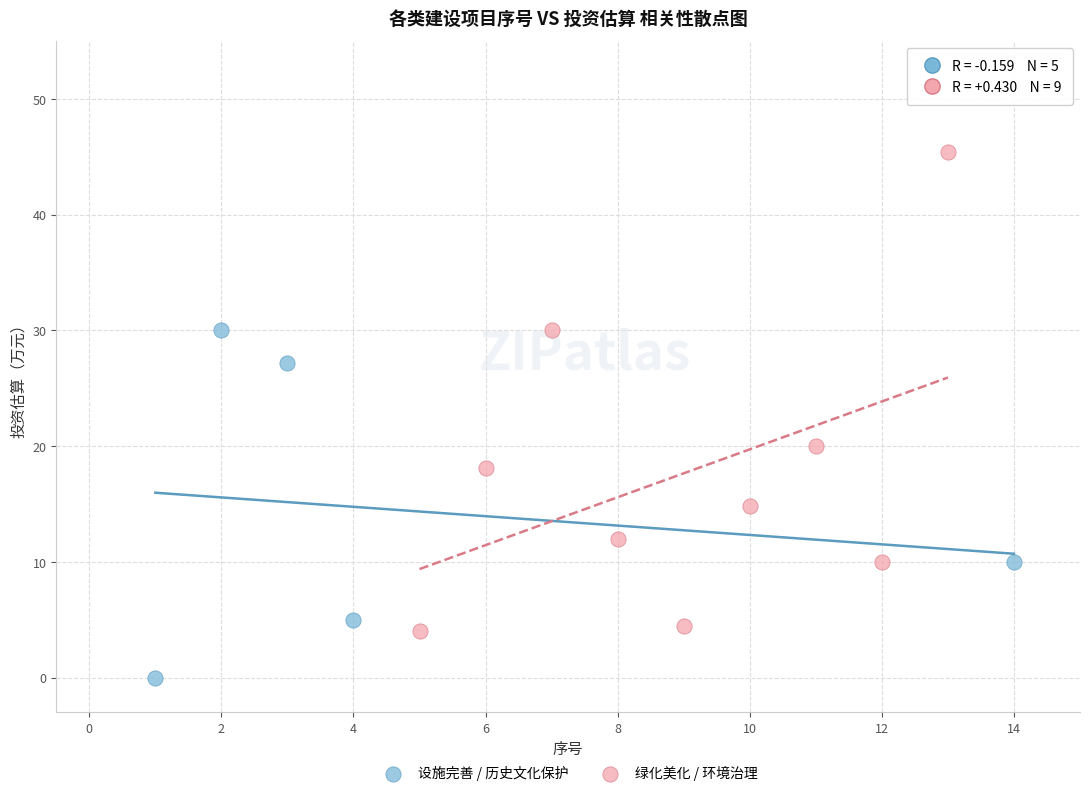

Which series has the largest Y range (max minus min)?

绿化美化 / 环境治理